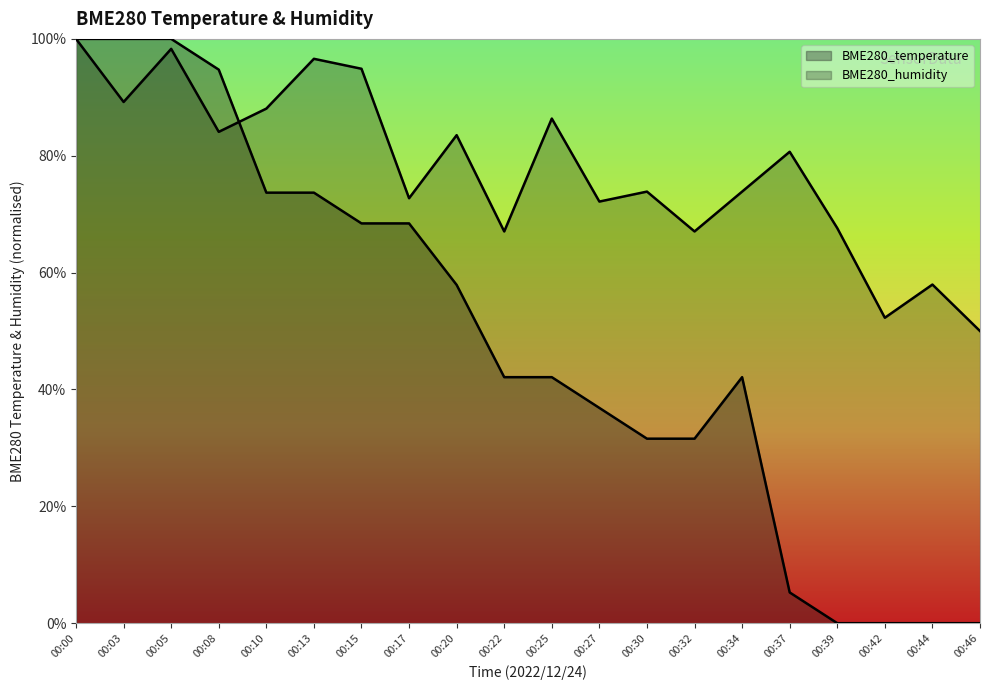

Where is the first local maximum for BME280_temperature?

00:34